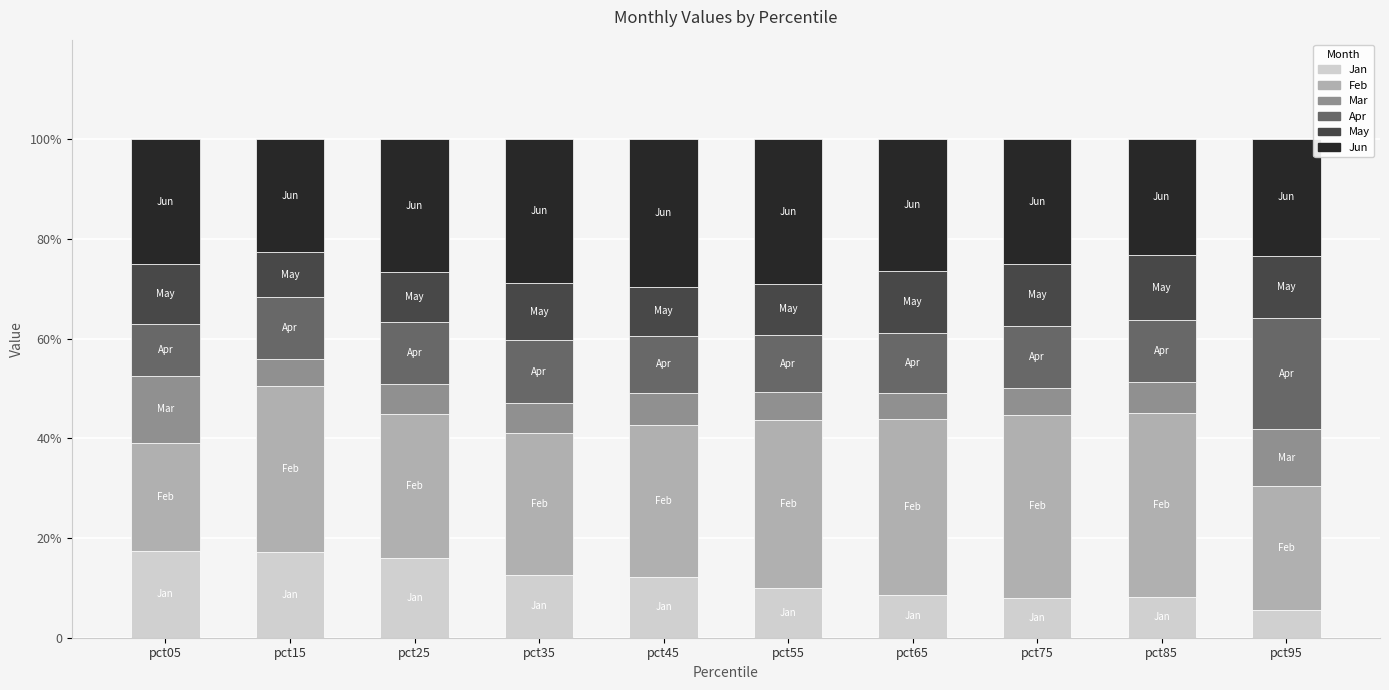

The value of Feb at pct85 is 36.8. True or false?

True